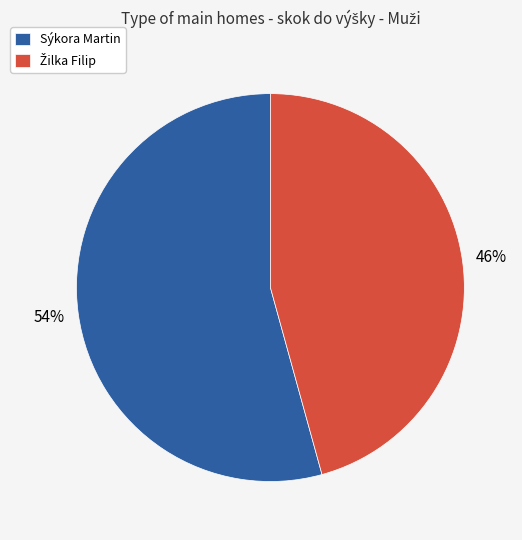

To the nearest percent, what percentage of the pie is Sýkora Martin?

54%